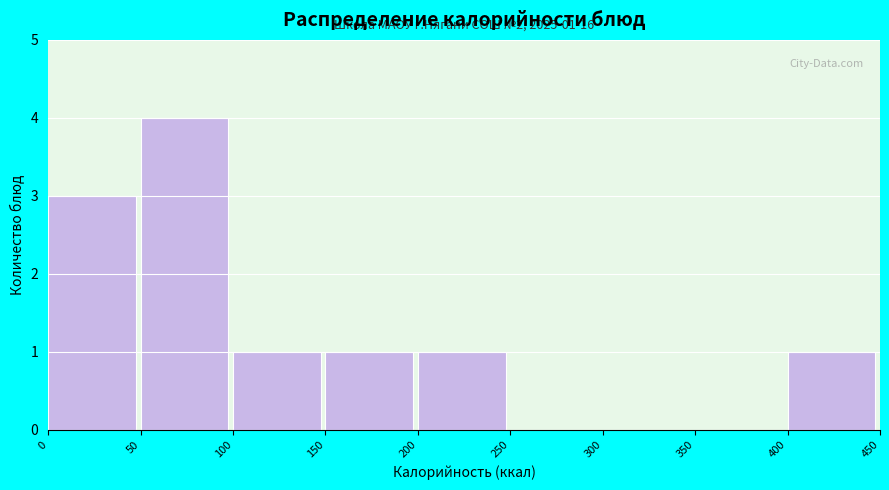

Over which range of the x-axis is the bar tallest?

50 to 100